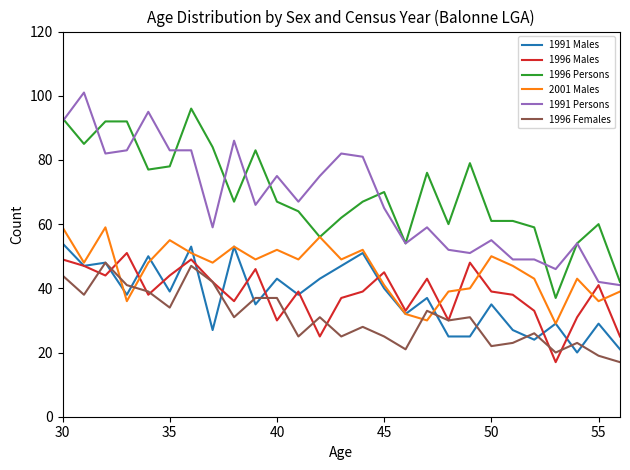

True or false: 1996 Persons and 1996 Females cross at least once.

False